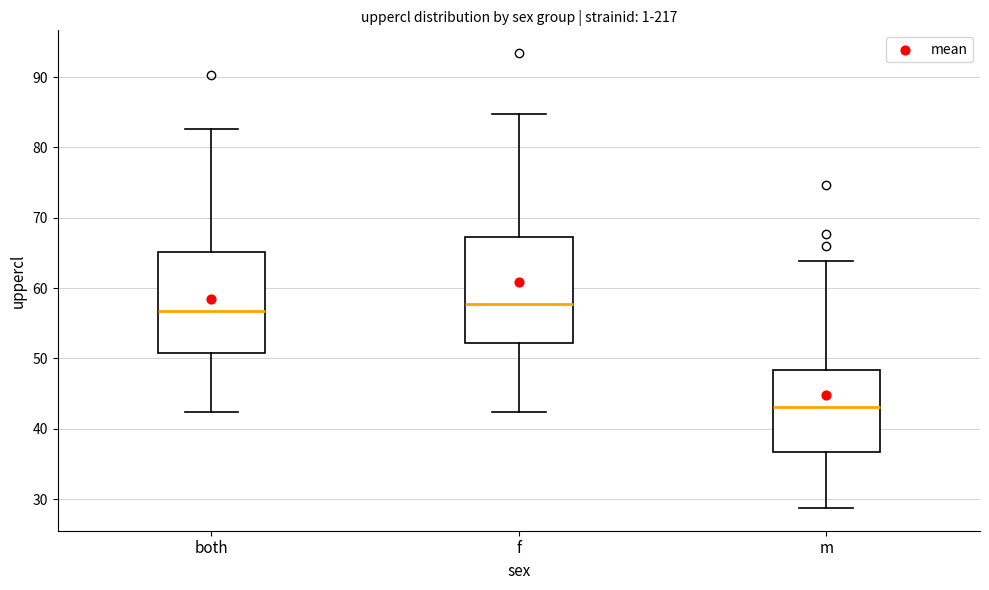

Where does the lower whisker of the box for both end on the y-axis? The values are not printed on the chart, so give them approximately, as read against the axis.

42